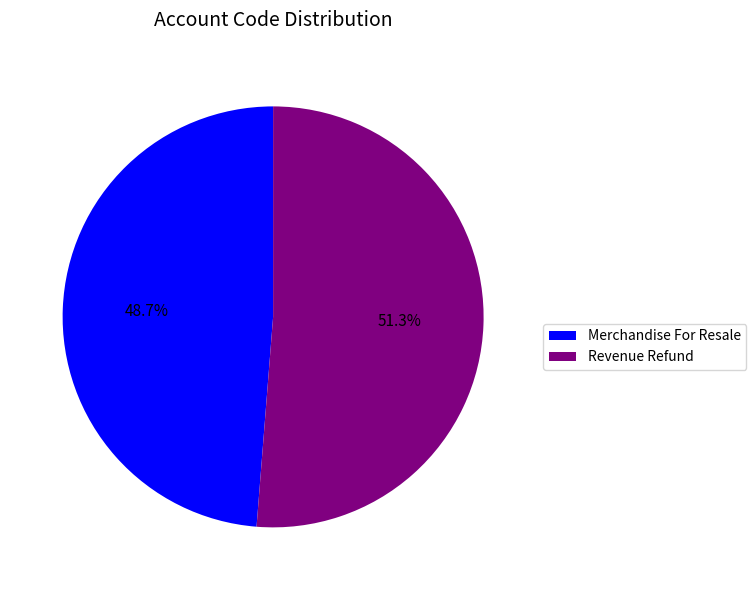

Is it true that Revenue Refund is 51% of the pie?

True